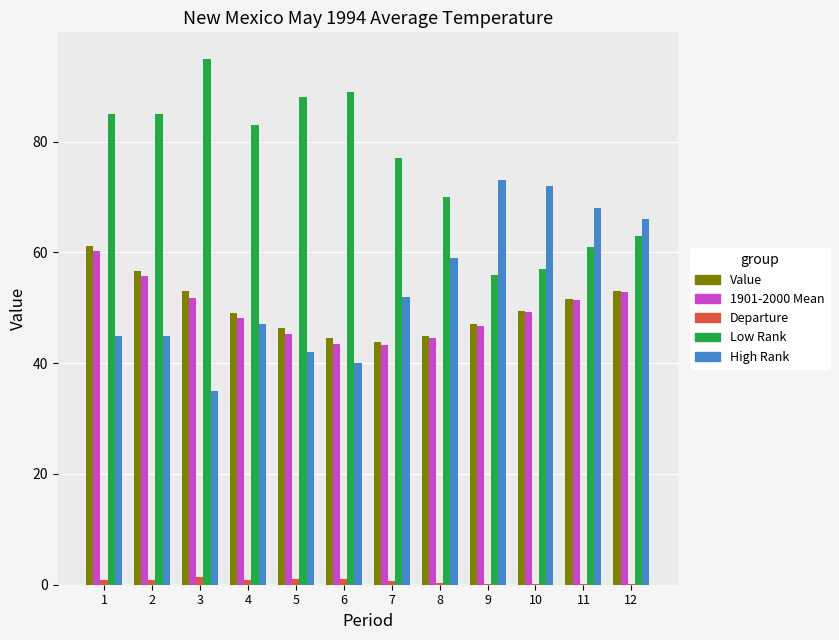

What value does the High Rank series have at 1?

45.0